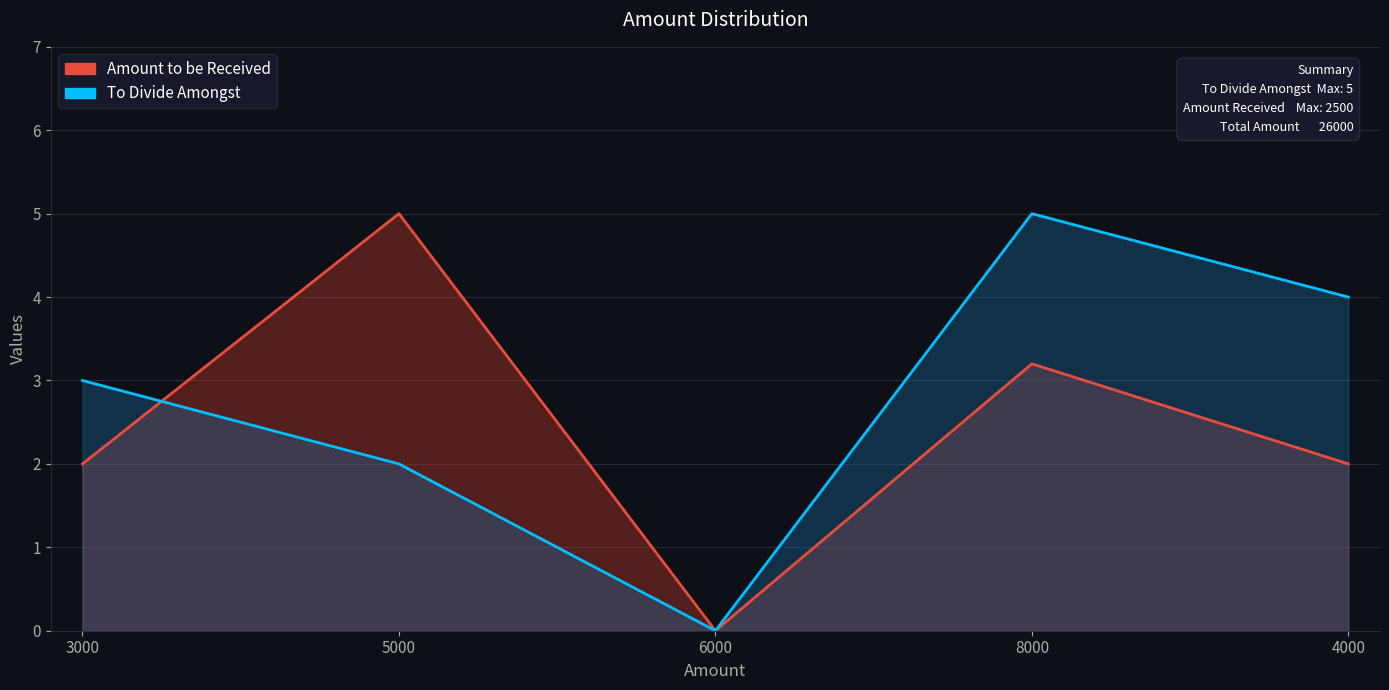

Count the number of categories in the chart.

5